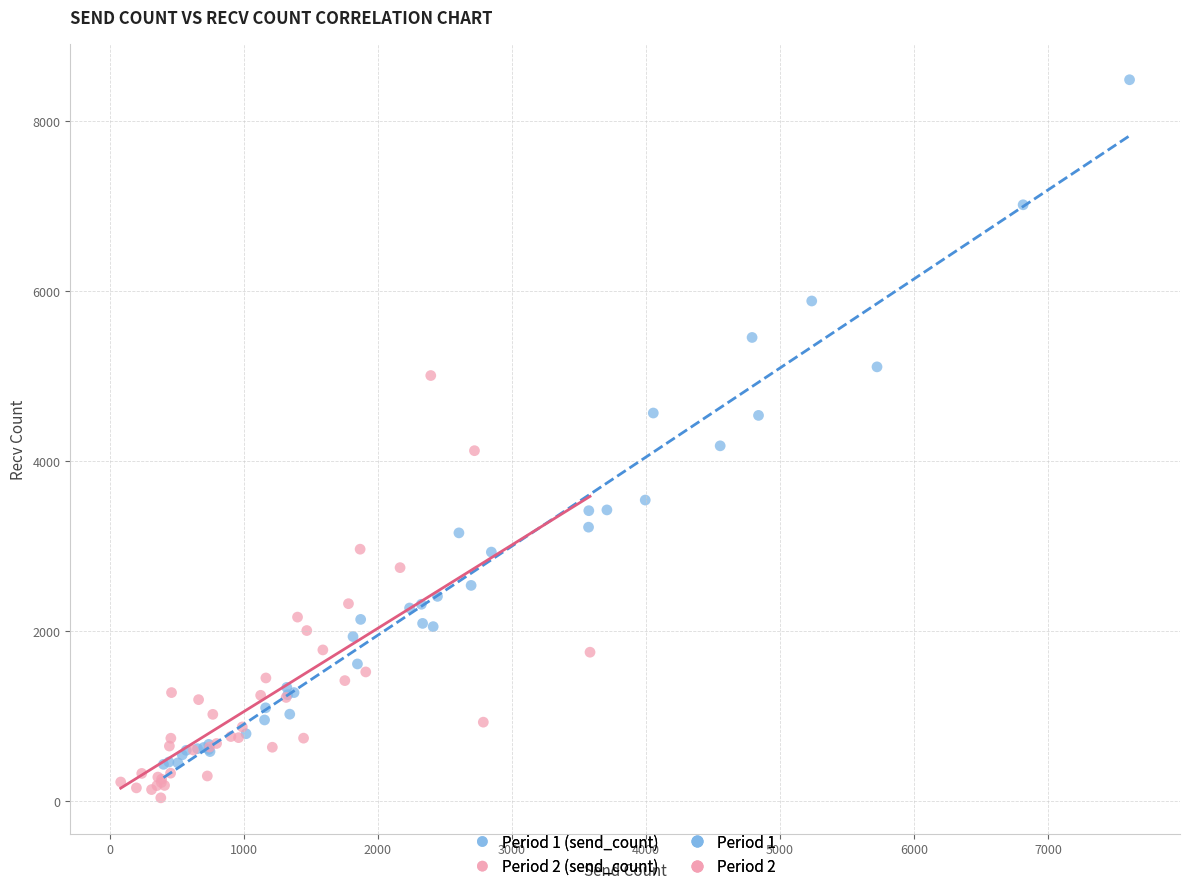

Which series contains the highest Y value?

Period 1 (send_count)